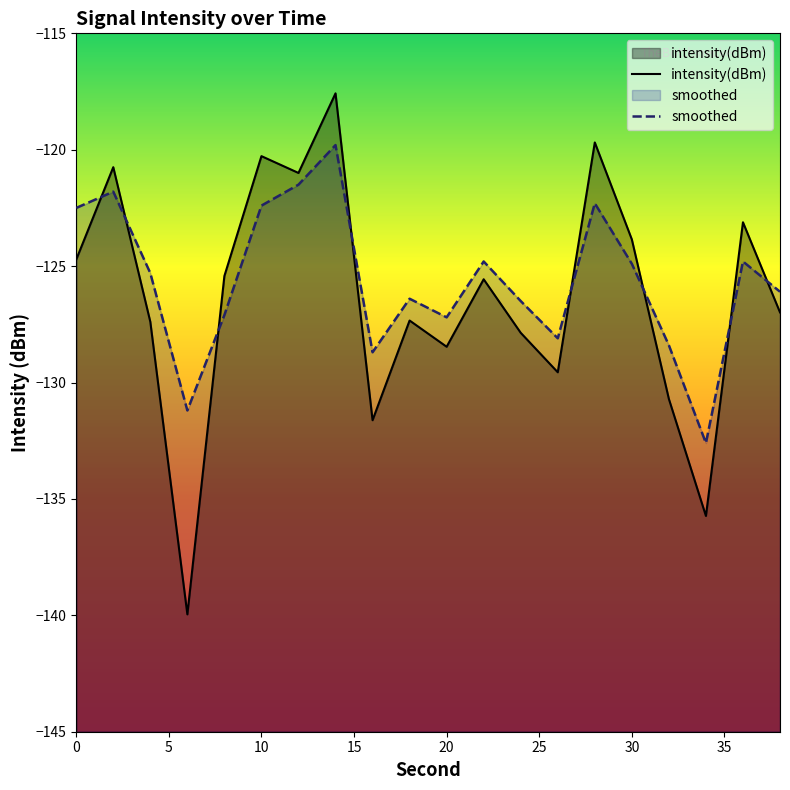

What are all the series names shown in the legend?

intensity(dBm), smoothed